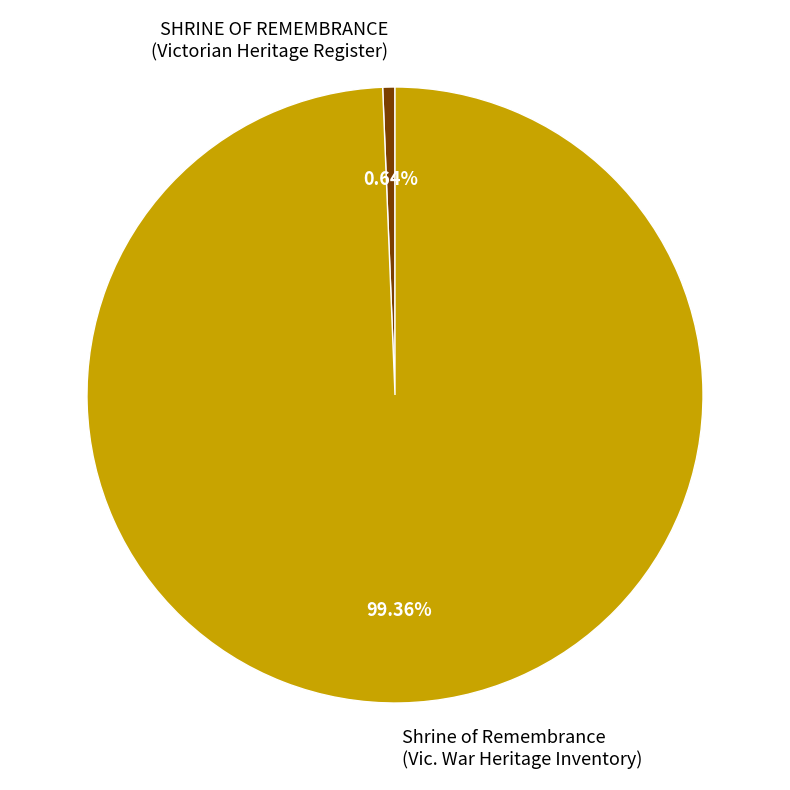

Does any single category account for the majority?

Yes